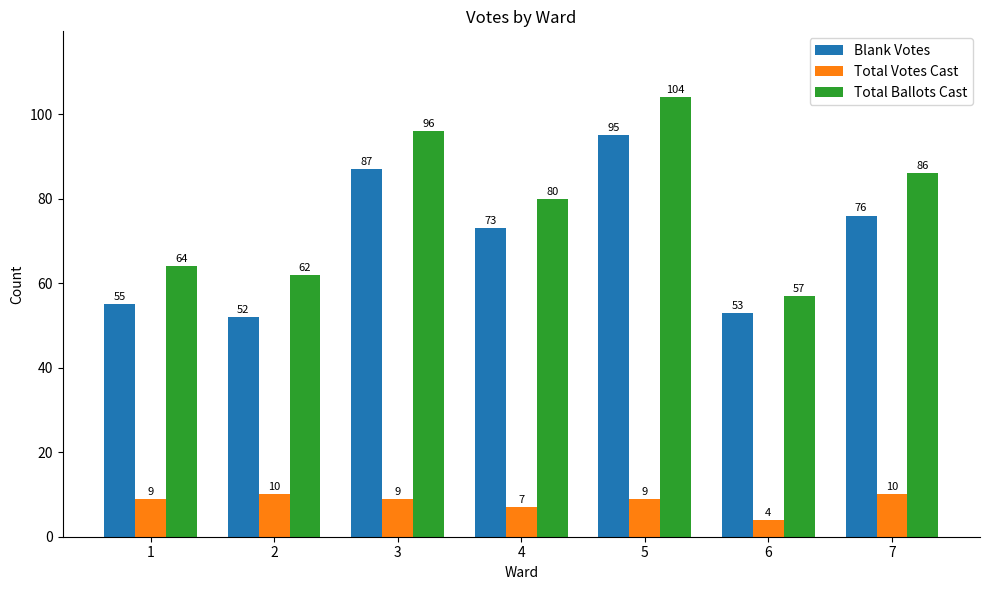

List the labels in order of Total Ballots Cast value, smallest first.

6, 2, 1, 4, 7, 3, 5